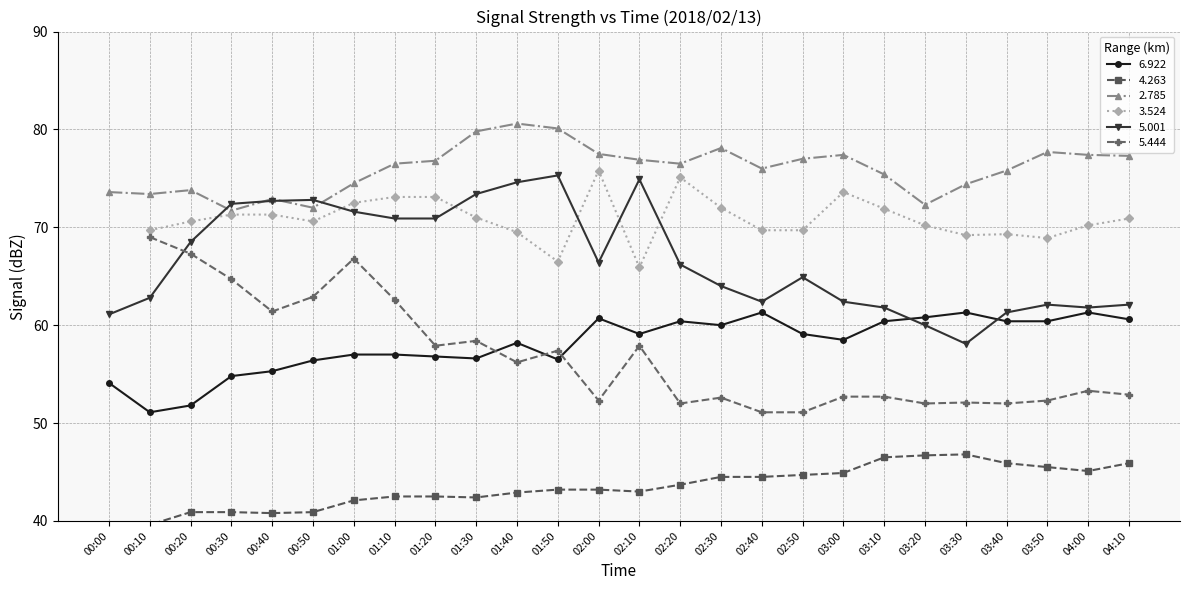

Which series changed the most between 01:00 and 01:10?

2.785